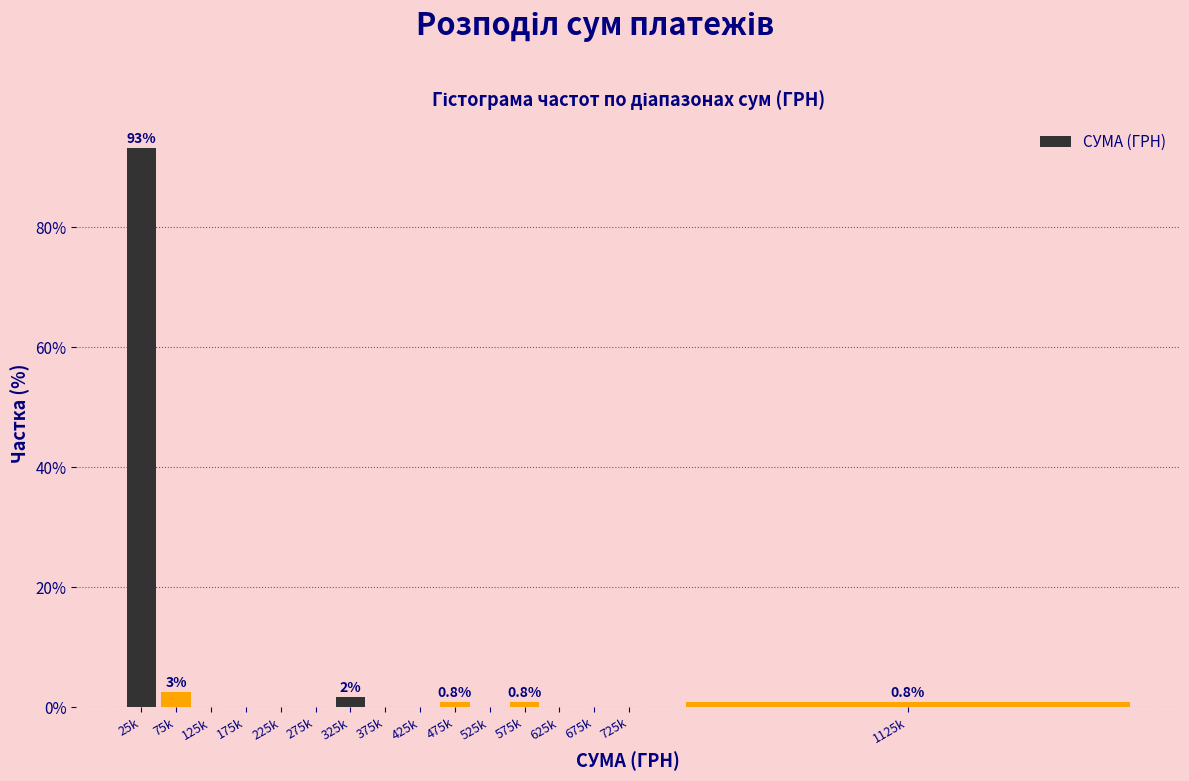

Reading left to right, list all the values displayed in this chart.

25k=93.3	75k=2.5	125k=0.0	175k=0.0	225k=0.0	275k=0.0	325k=1.7	375k=0.0	425k=0.0	475k=0.8	525k=0.0	575k=0.8	625k=0.0	675k=0.0	725k=0.0	1125k=0.8